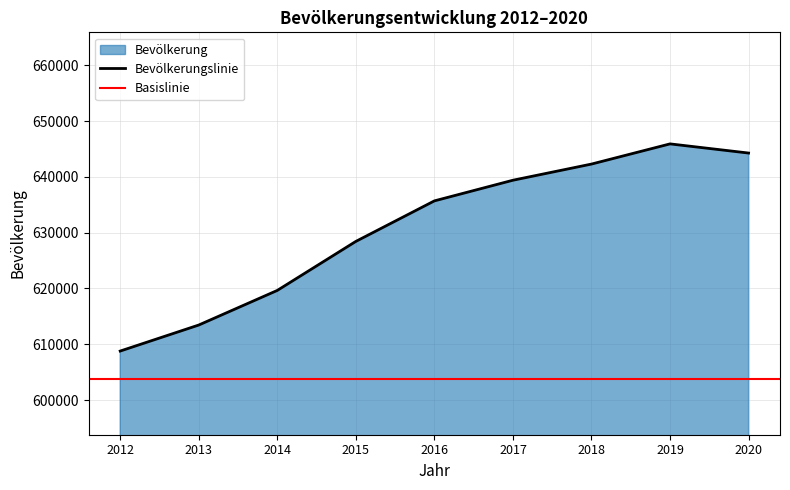

How many values exceed 635704?

4